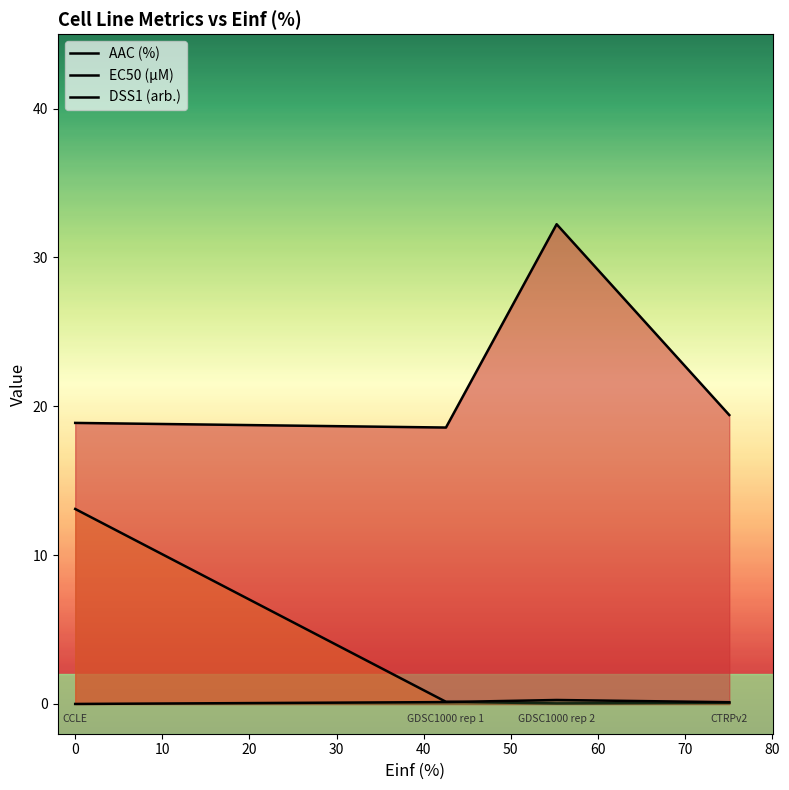

What is the sum of the AAC (%) values at −10 and 20?

38.3